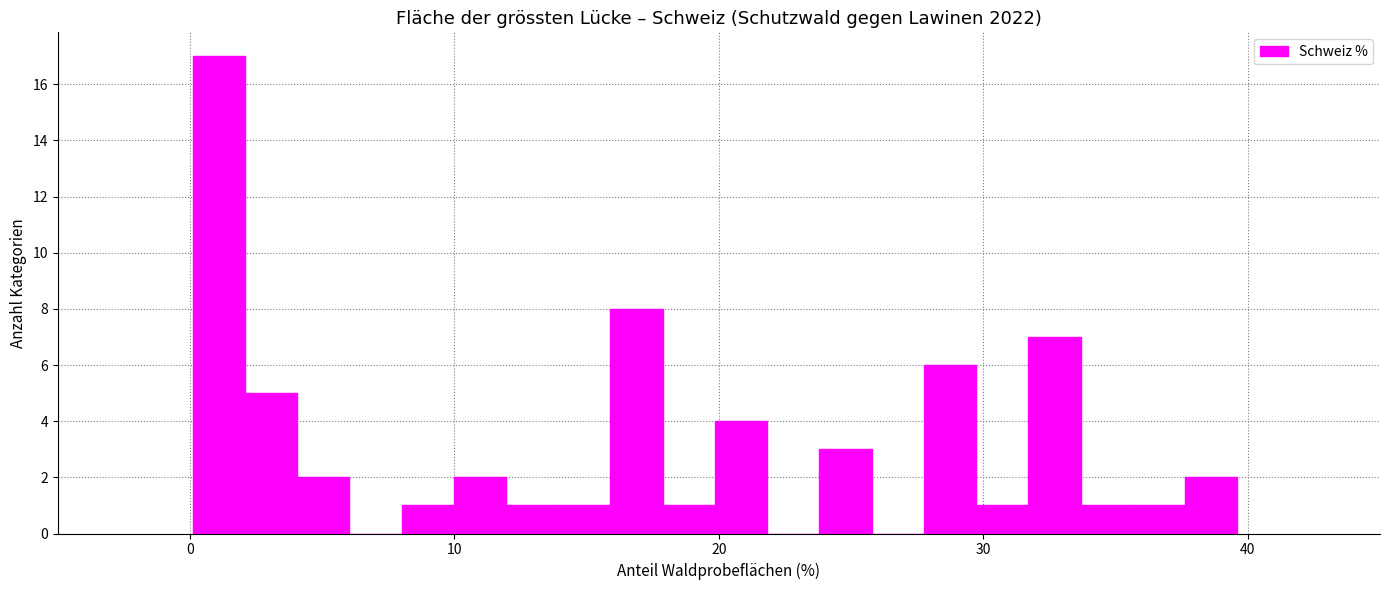

Read against the x-axis, roughly where is the centre of the tallest bar?

1